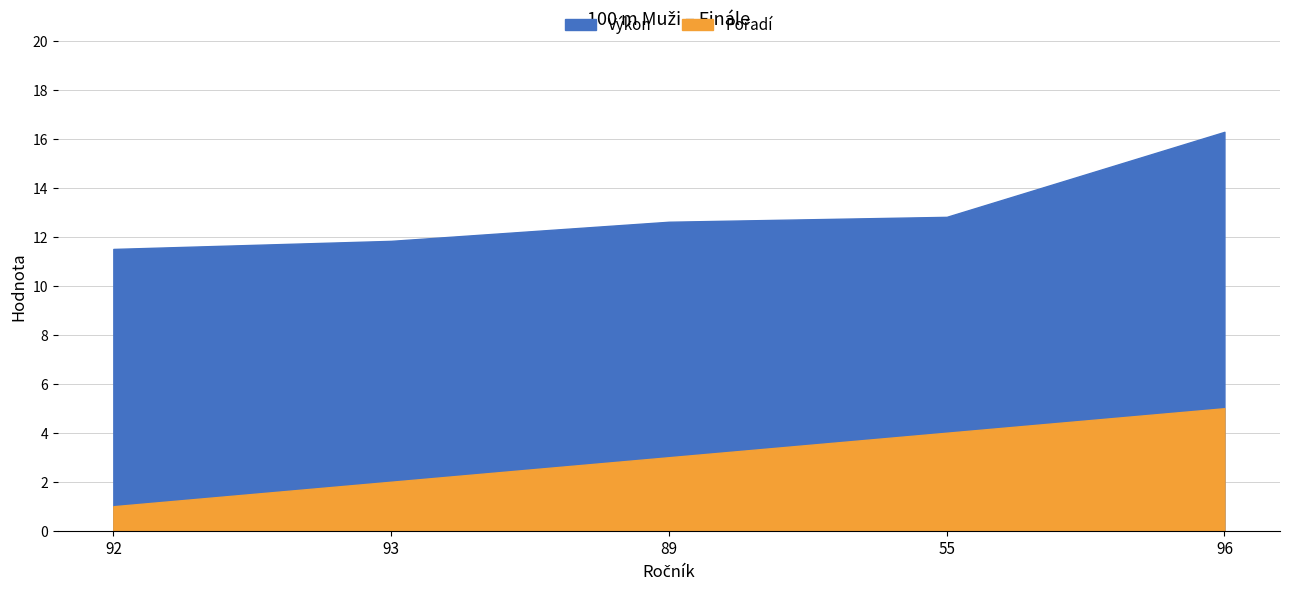

True or false: Výkon and Pořadí cross at least once.

False